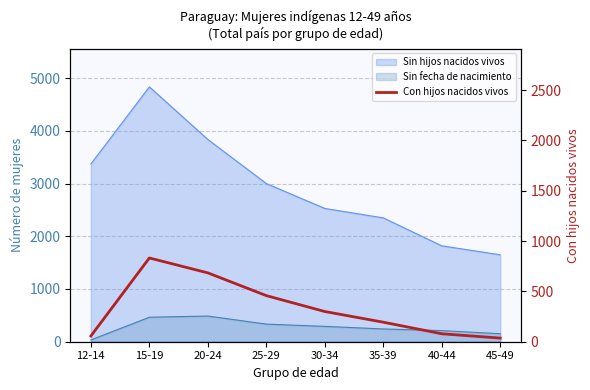

How many categories are shown in the chart?

8